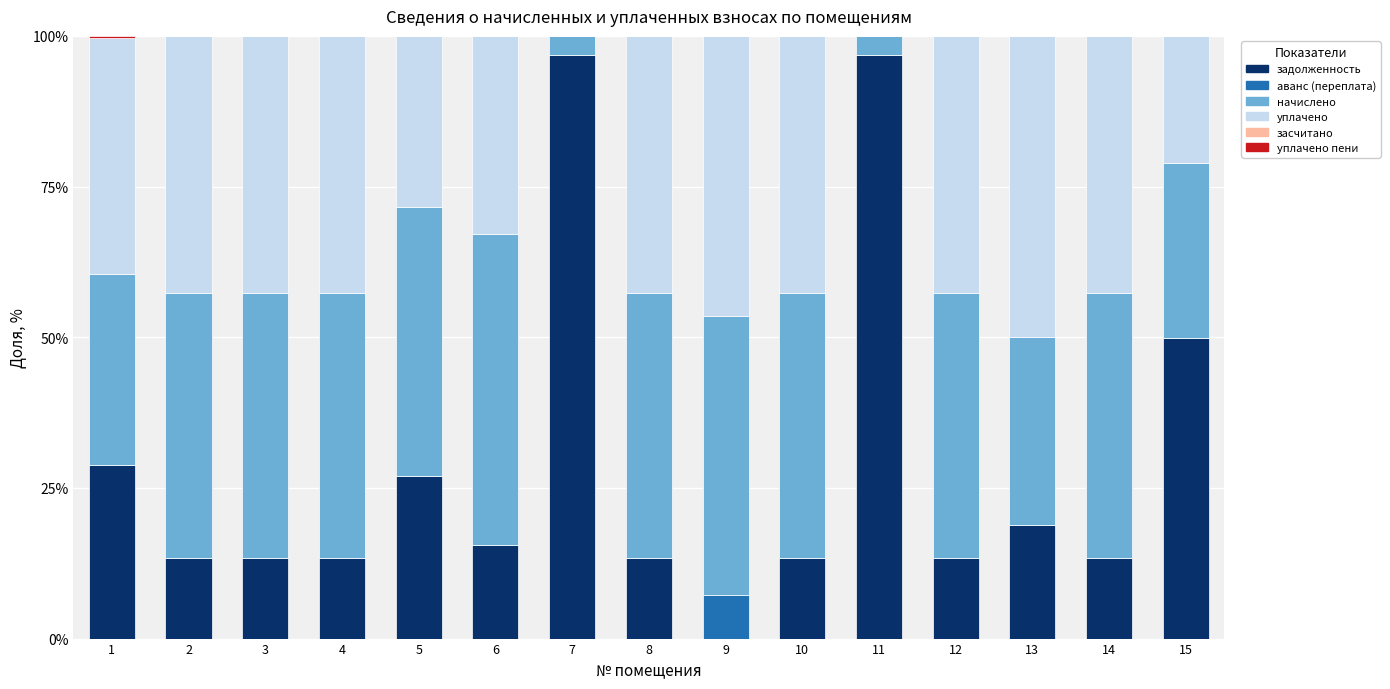

What is the maximum value for задолженность?

96.8